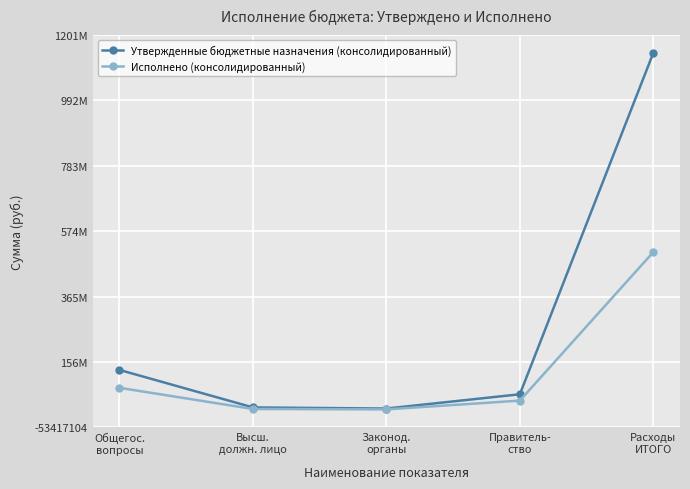

The Исполнено (консолидированный) series shows 72631689.3 at Общегос.
вопросы. True or false?

True